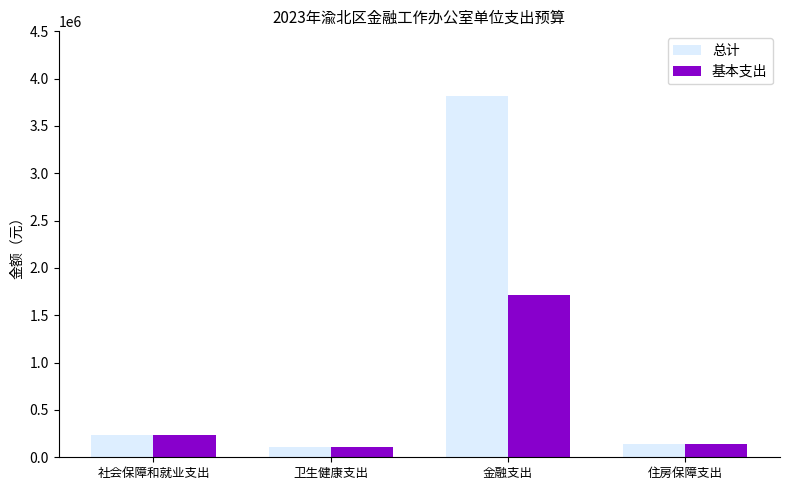

What is the greatest value displayed?

3818270.3